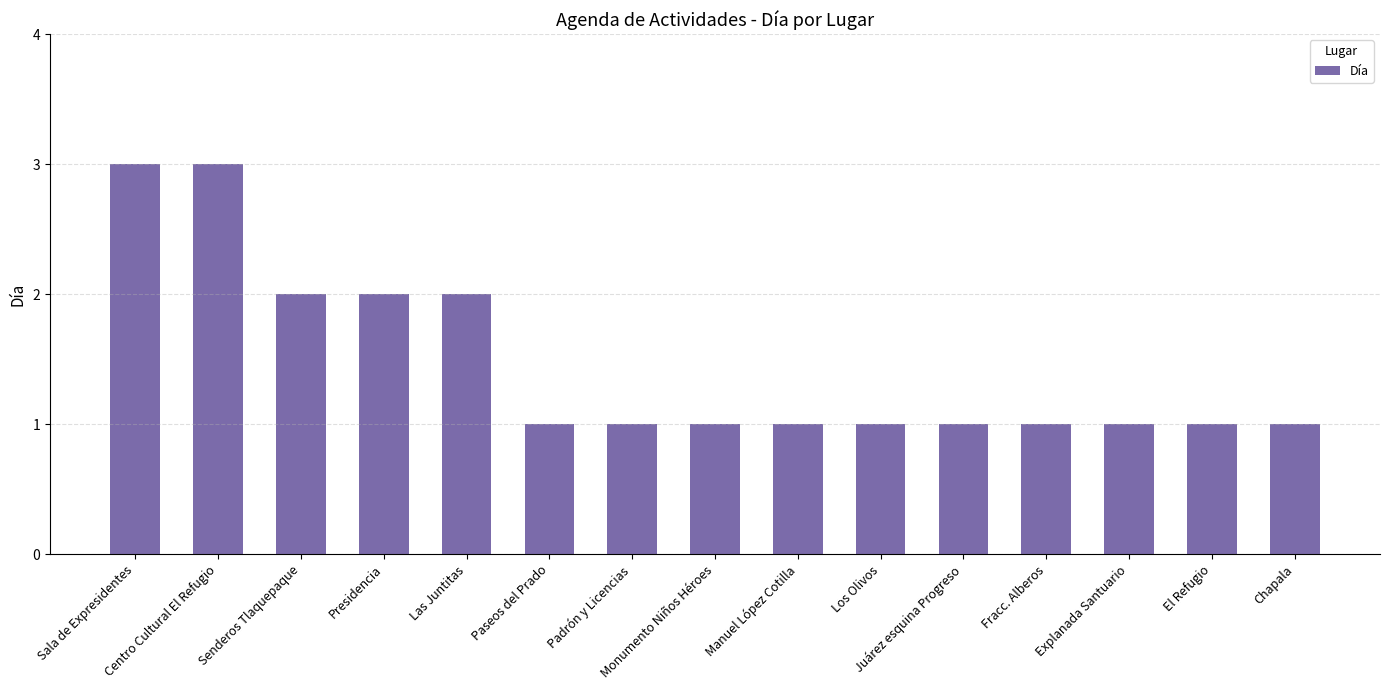

What is the sum of all values?

22